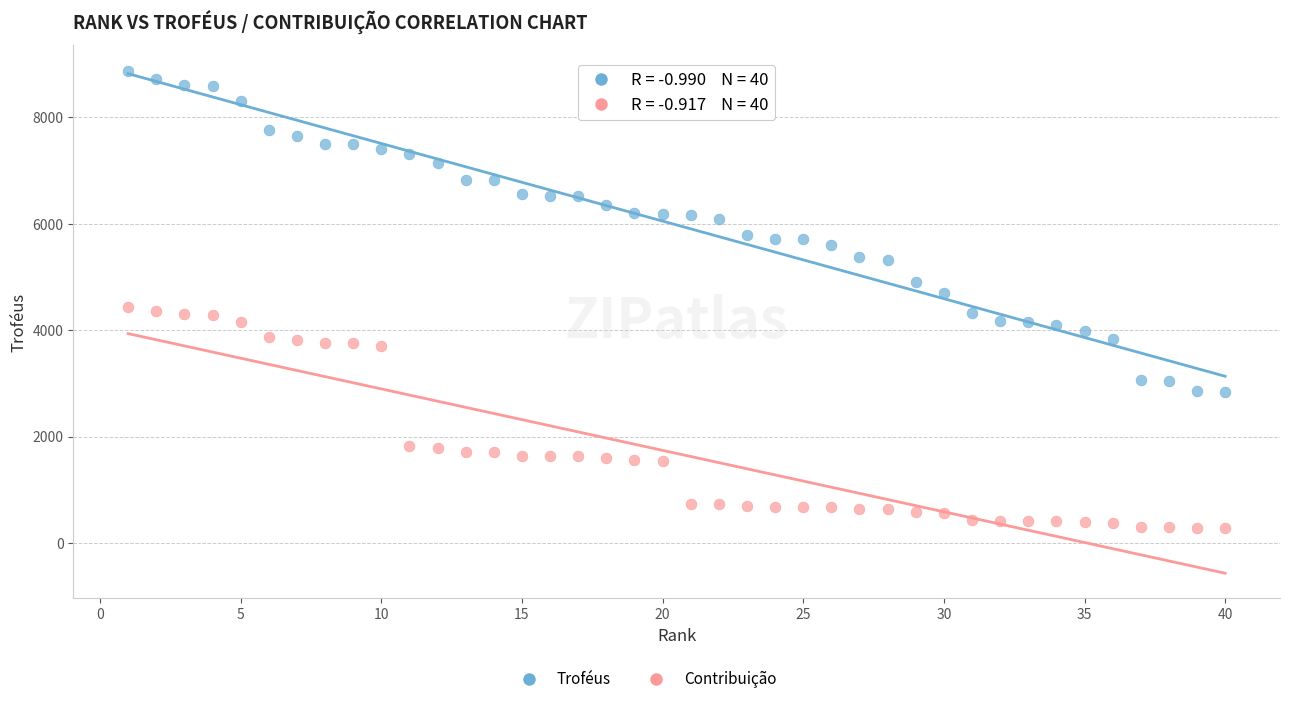

Which series has the widest spread of Y values?

Troféus